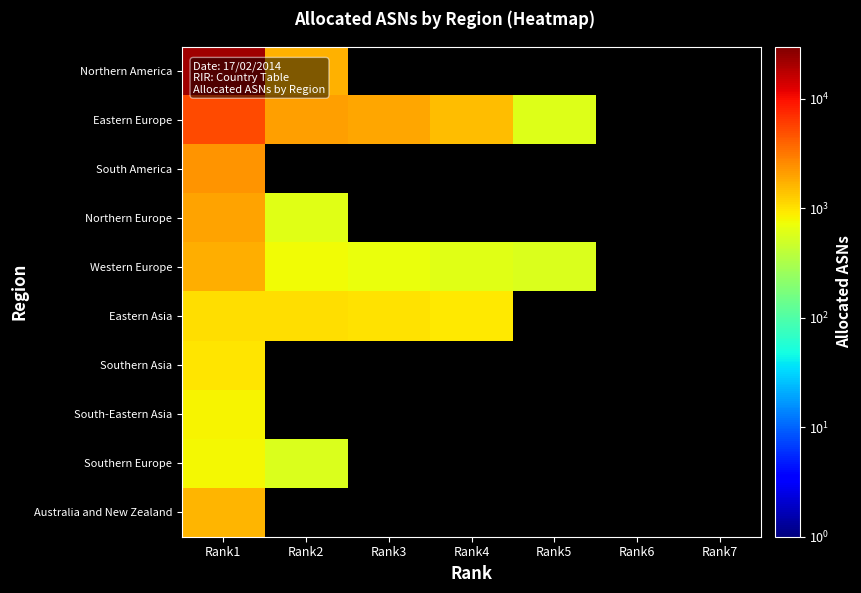

Is the value of South-Eastern Asia at Rank2 greater than the value of Eastern Europe at Rank2?

No